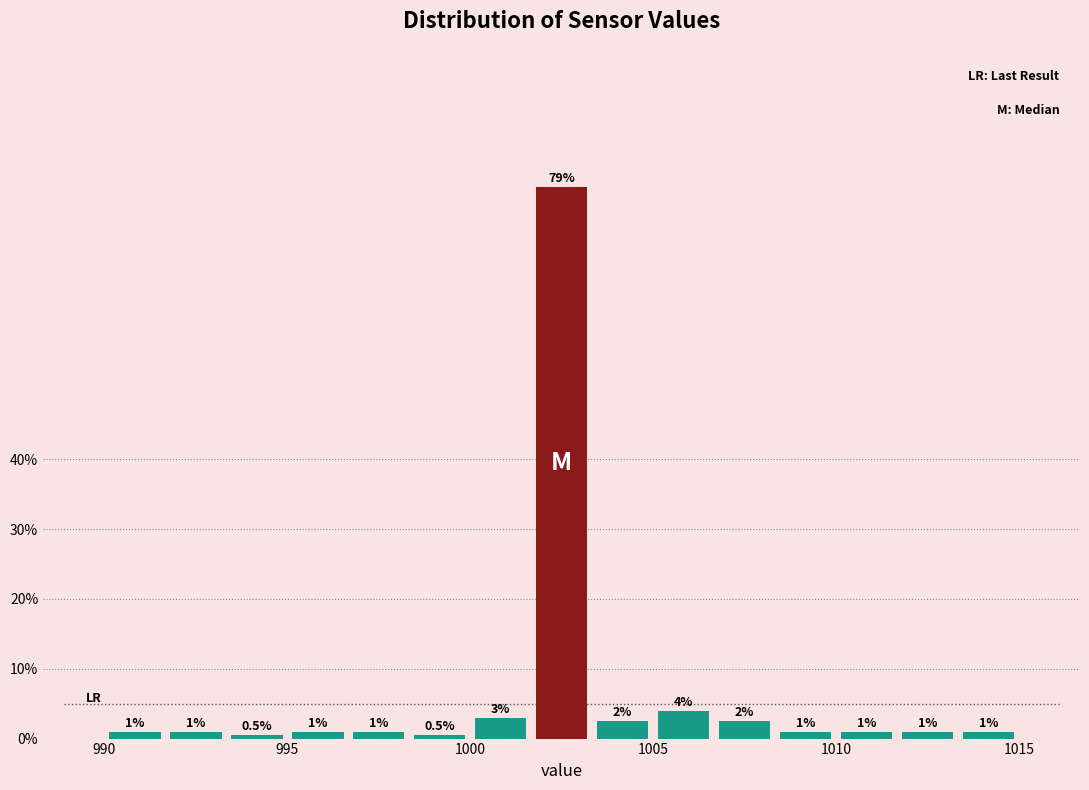

Read against the x-axis, roughly where is the centre of the tallest bar?

1002.5